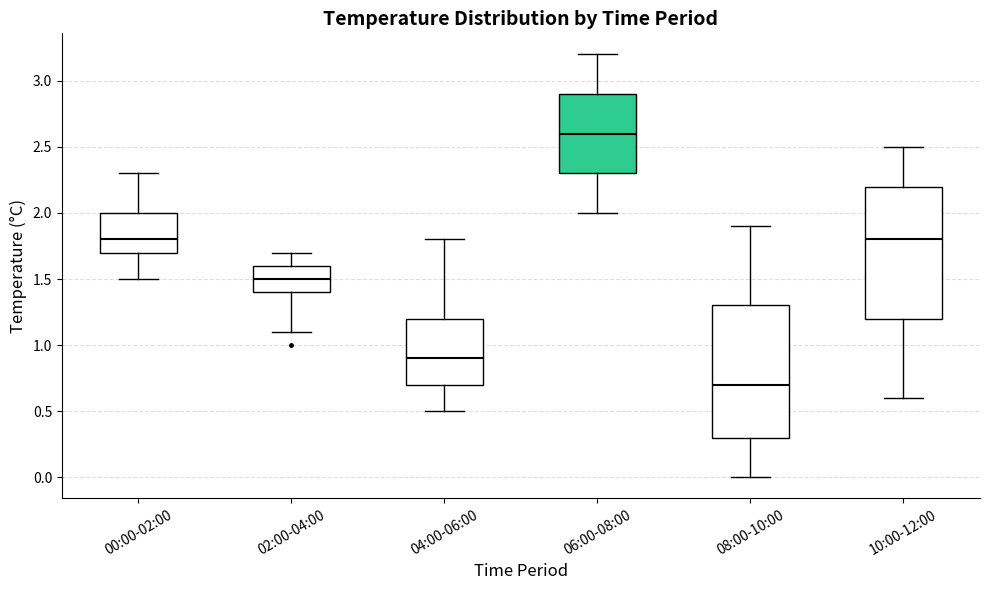

Which box's median line is the highest?

06:00-08:00